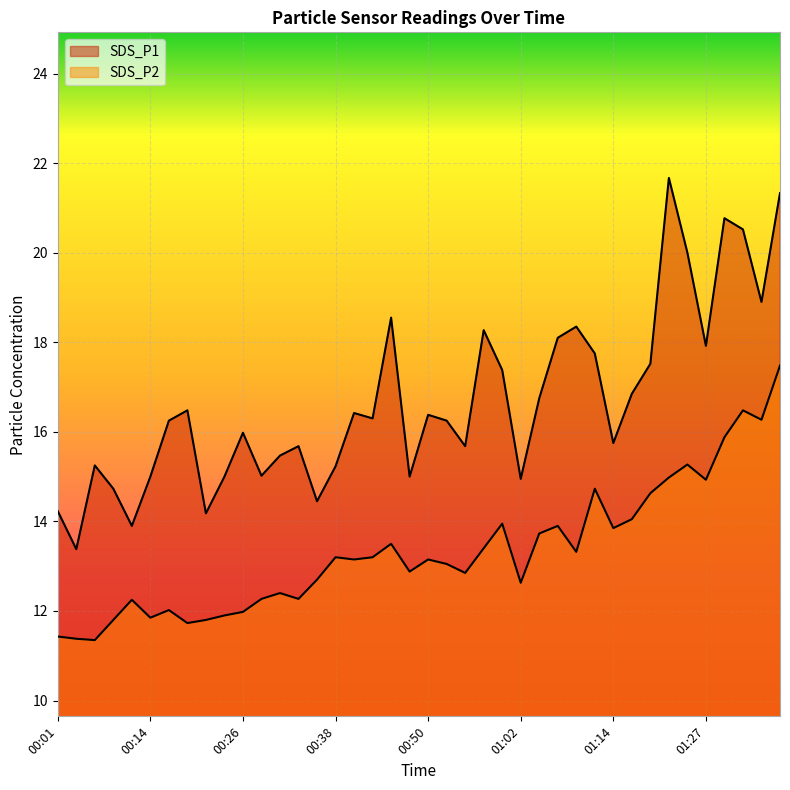

True or false: SDS_P2 and SDS_P1 cross at least once.

False